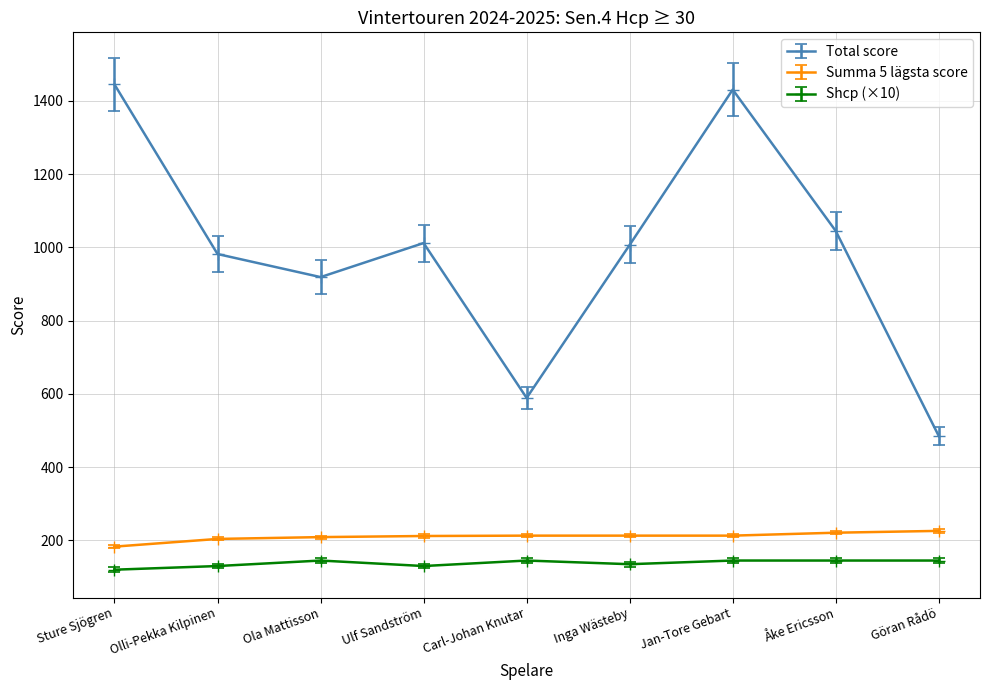

How many categories are shown in the chart?

9